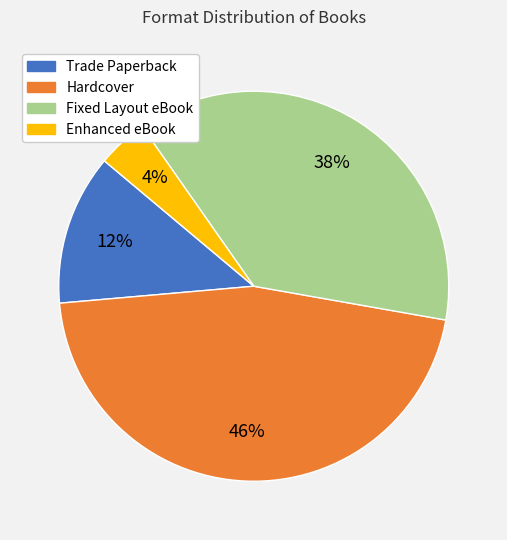

Do Fixed Layout eBook and Enhanced eBook together represent more than half of the pie?

No